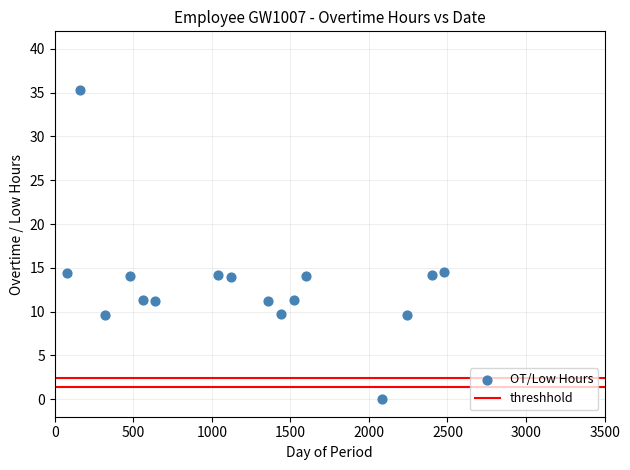

What is the range of X values (max minus min)?

2400.0